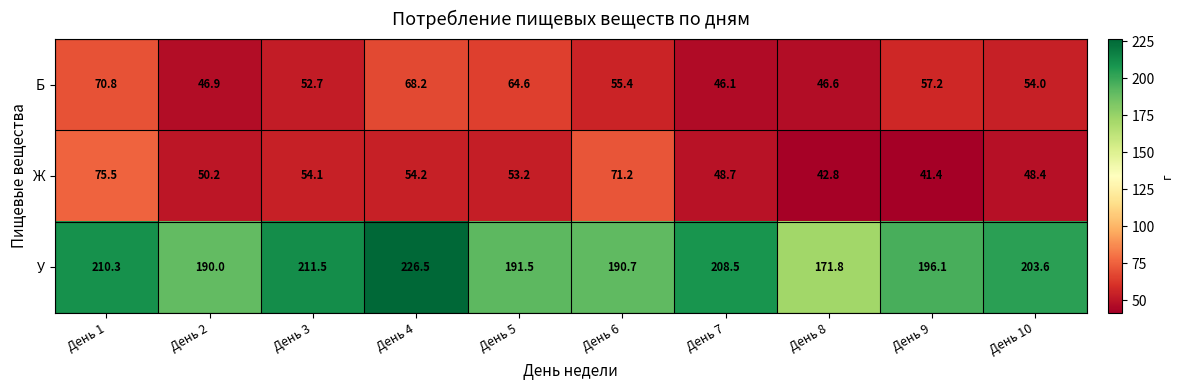

What is the total value across all series at День 4?

348.9